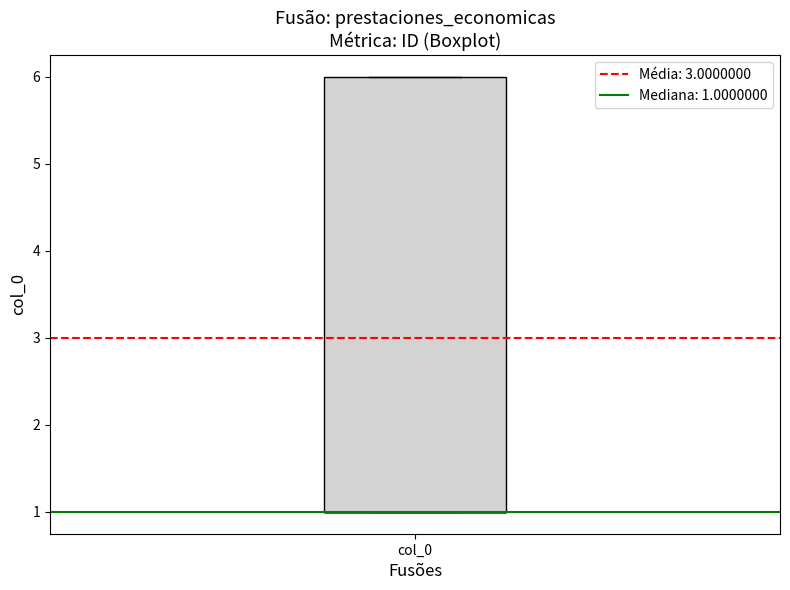

Where is the upper edge of the box for col_0 on the y-axis? The values are not printed on the chart, so give them approximately, as read against the axis.

6